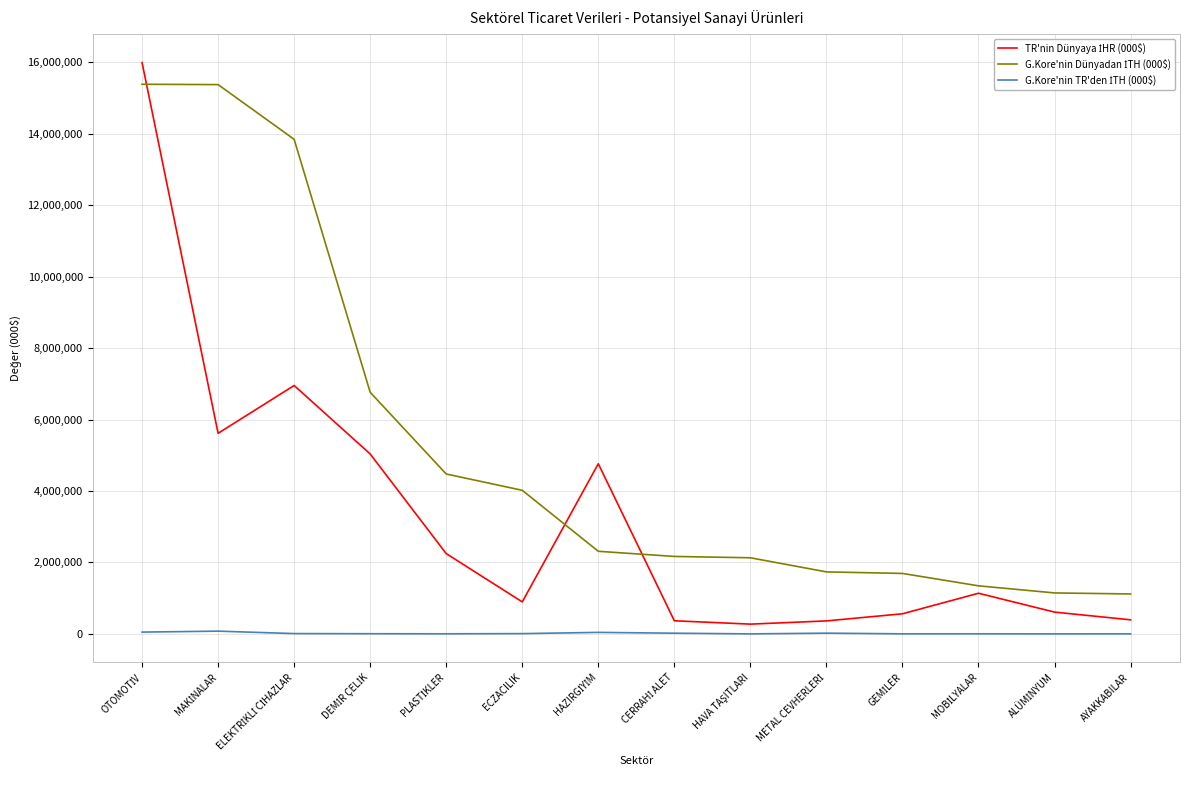

True or false: G.Kore'nin Dünyadan İTH (000$) and G.Kore'nin TR'den İTH (000$) cross at least once.

False